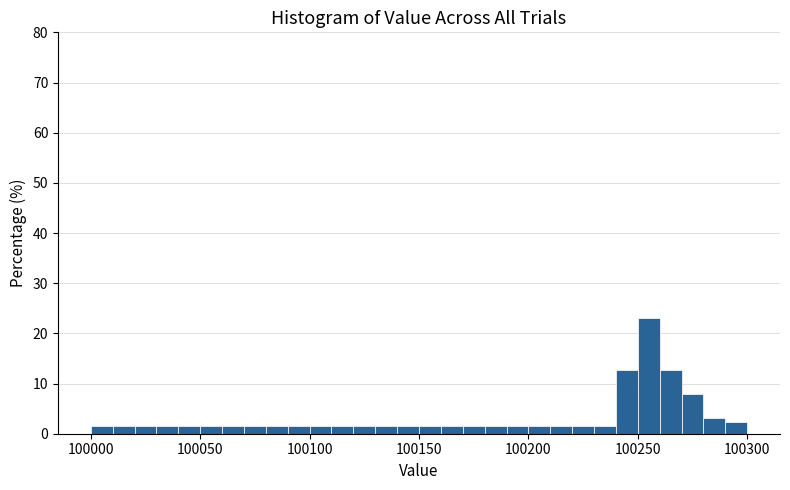

Read against the x-axis, roughly where is the centre of the tallest bar?

100255